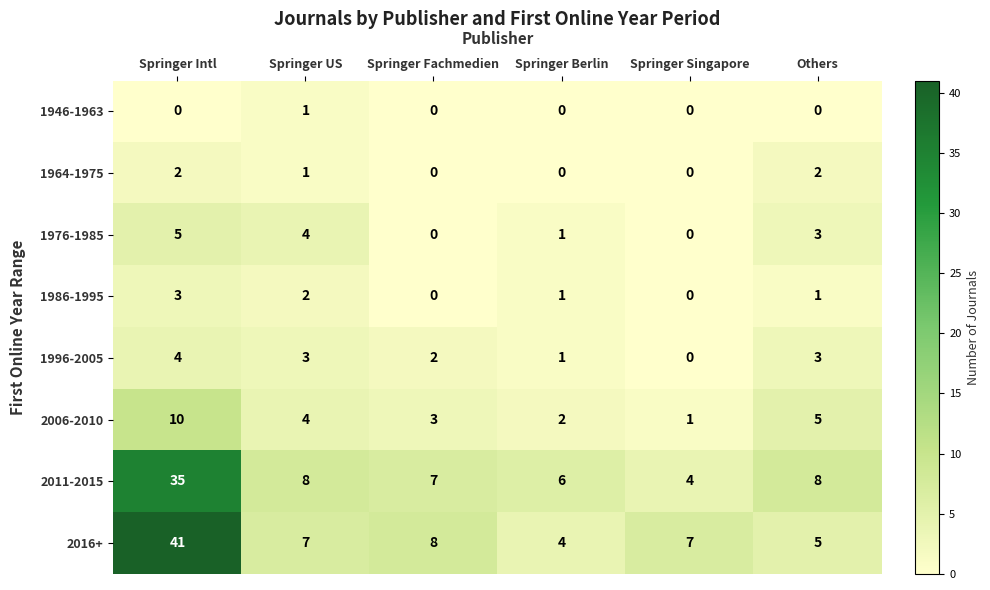

What is the sum of all 1986-1995 values?

7